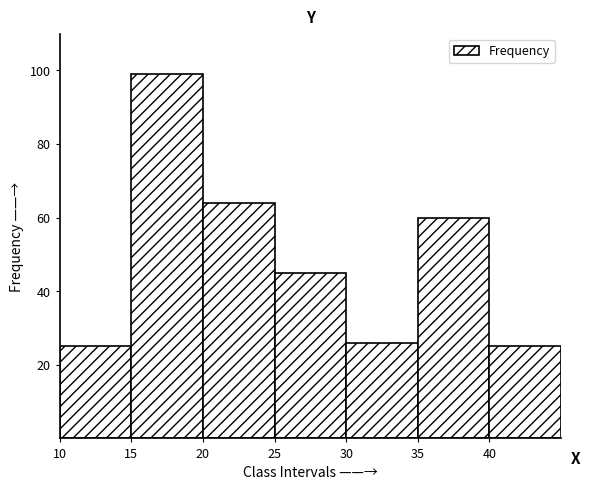

How tall is the bar that spans 15 to 20 on the x-axis? The values are not printed on the chart, so give them approximately, as read against the axis.

100